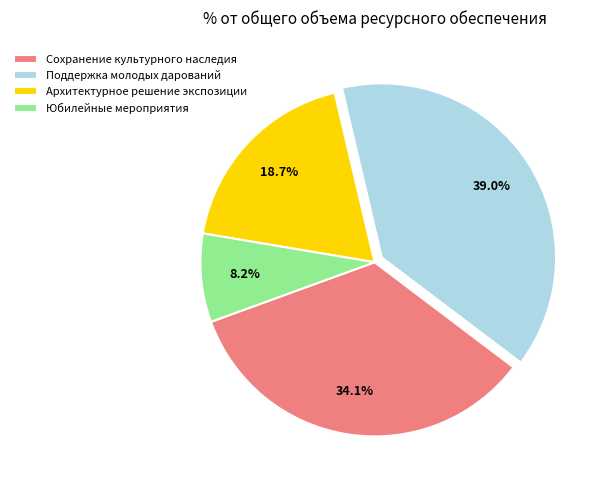

Count the number of slices in the pie.

4